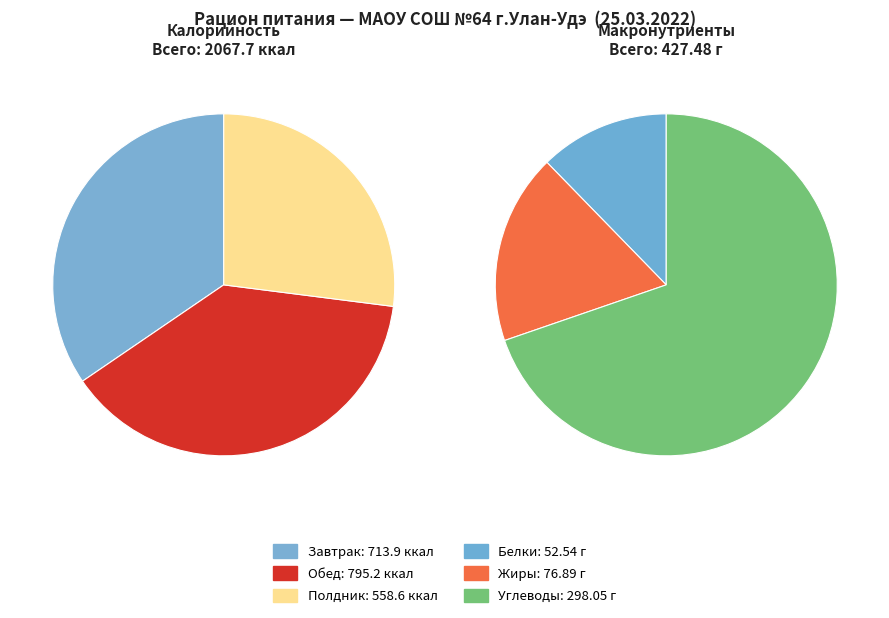

How many slices are in this pie chart?

3